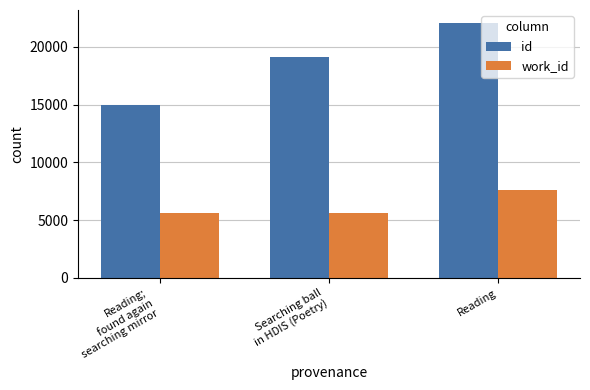

Is it true that work_id equals 5658 at Searching ball
in HDIS (Poetry)?

True